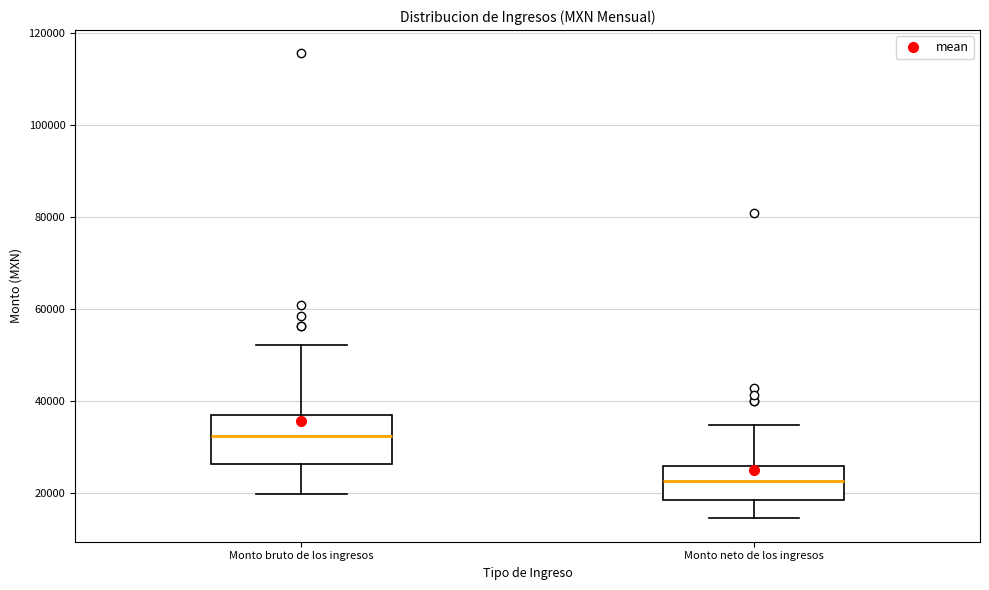

Reading left to right, read every box against the y-axis: the position of its median line, the range the box covers, and the ends of its whiskers. The values are not printed on the chart, so give them approximately, as read against the axis.

Monto bruto de los ingresos: median 32000, box 26000 to 36000, whiskers 20000 to 52000
Monto neto de los ingresos: median 22000, box 18000 to 26000, whiskers 14000 to 34000